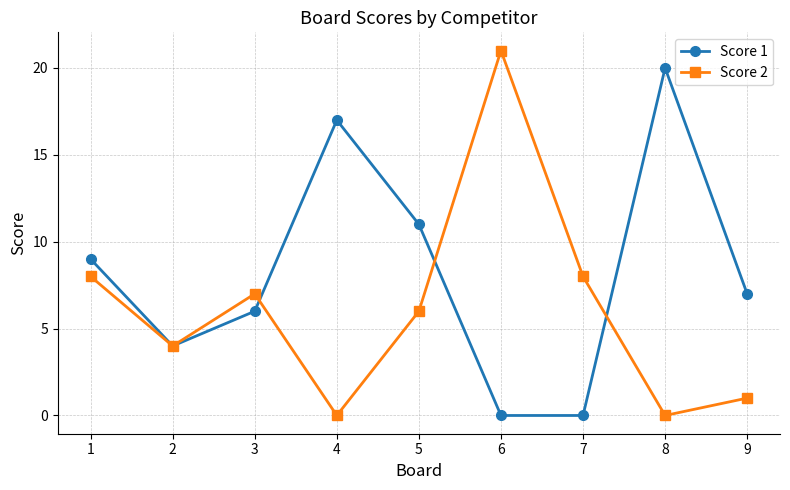

What is the difference between the Score 1 values at 8 and 7?

20